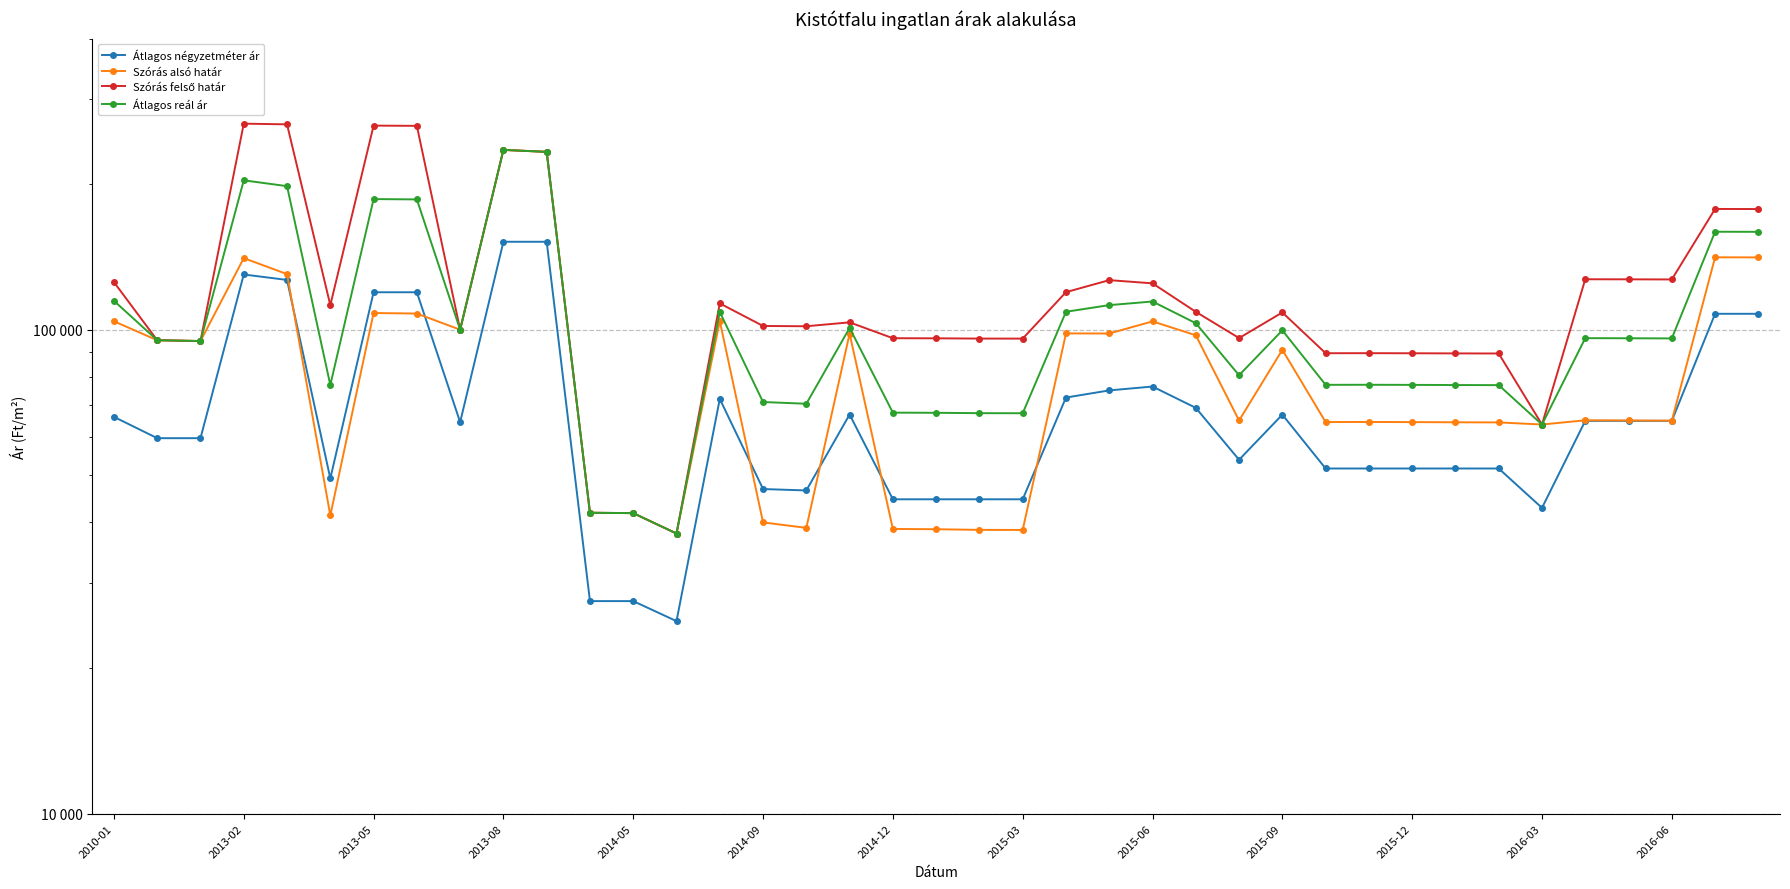

Rank the series by their average value, from lowest to highest.

Átlagos négyzetméter ár, Szórás alsó határ, Átlagos reál ár, Szórás felső határ